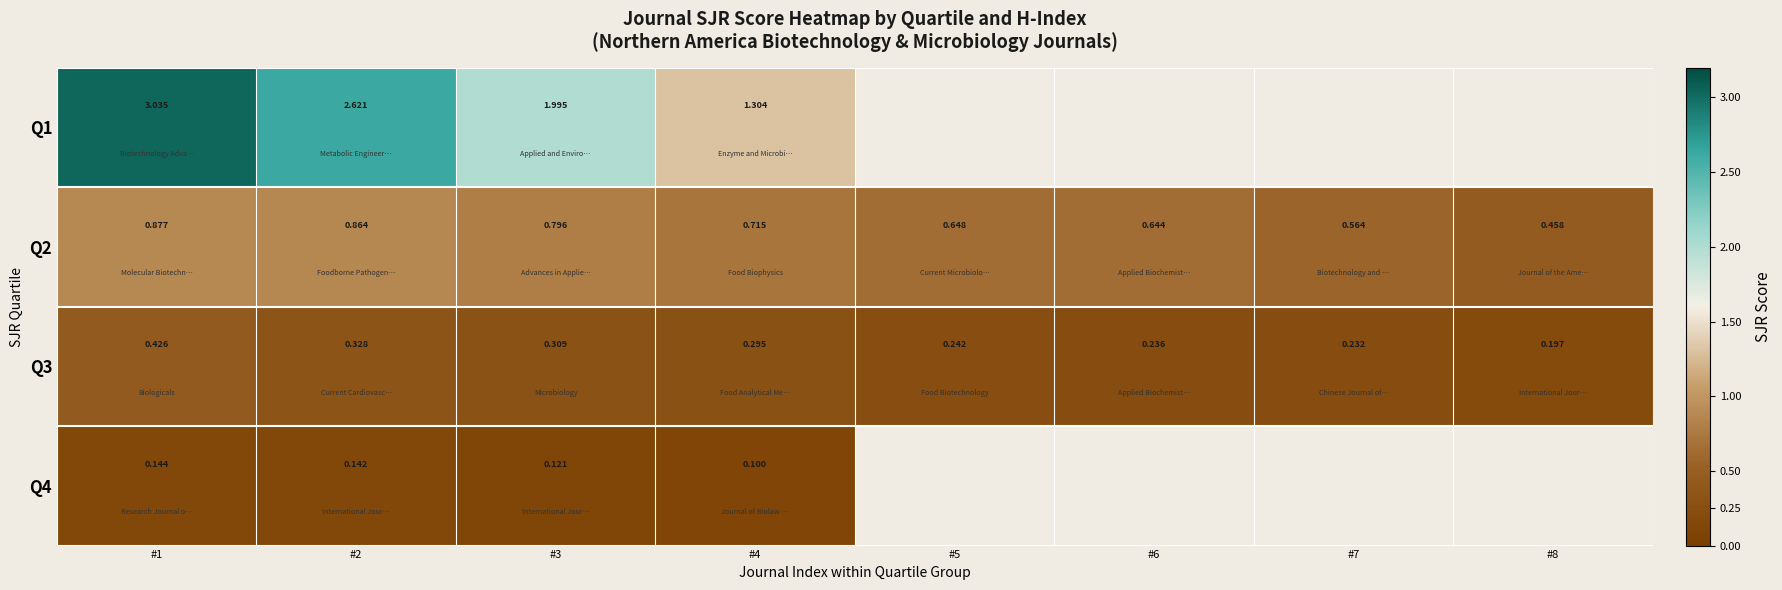

Which series changed the most between #1 and #7?

Q2